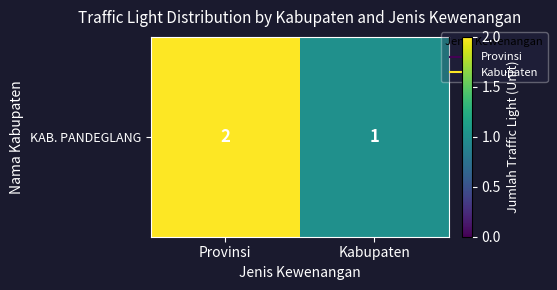

Read the value at Provinsi.

2